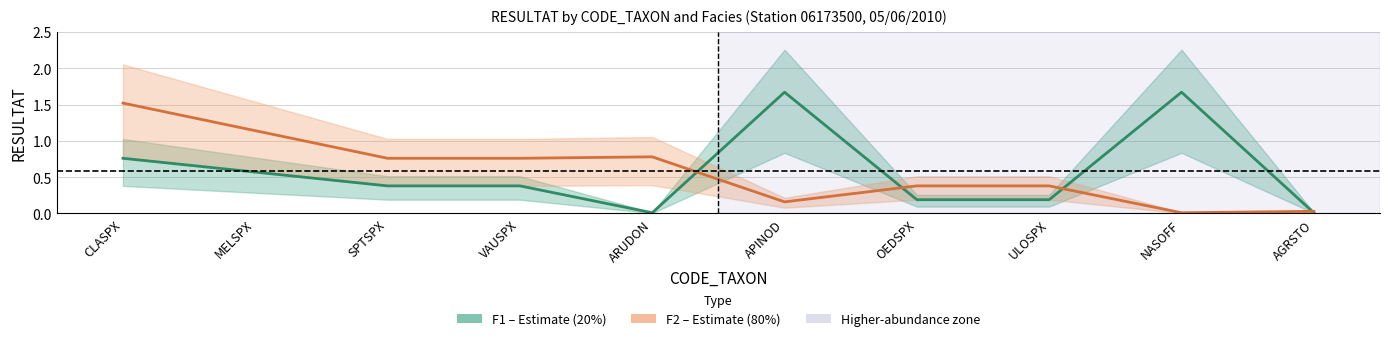

In F1 – Estimate (20%), how many points are lower than both neighbors (excluding endpoints)?

1